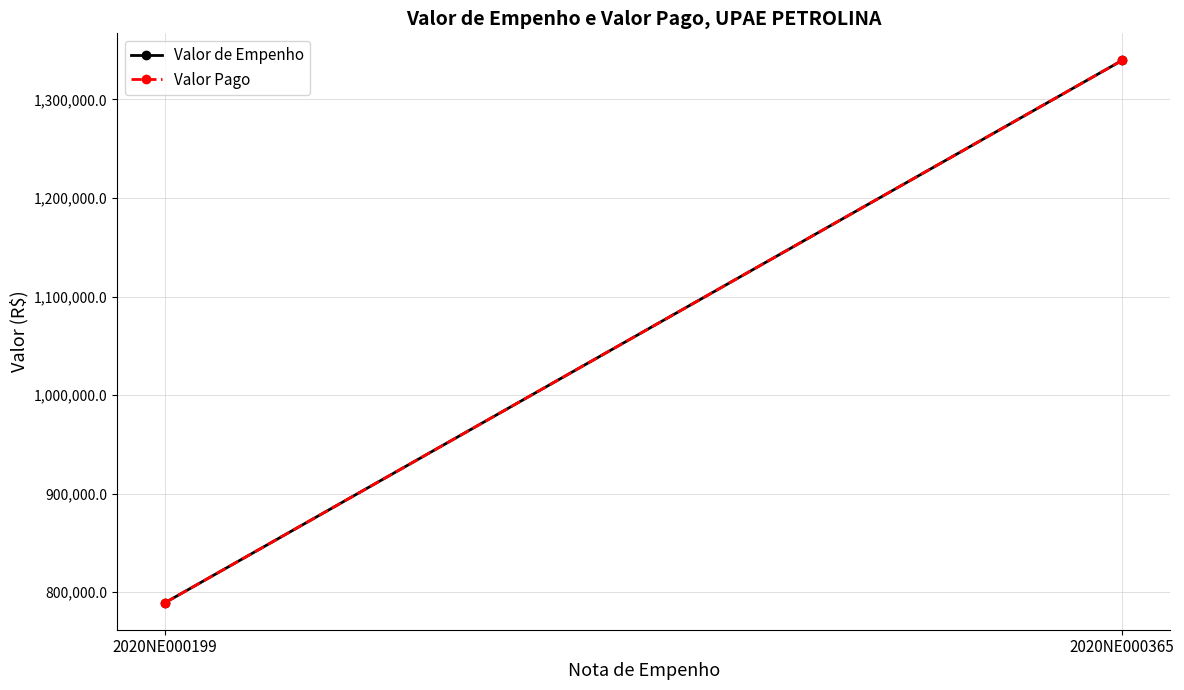

What is the sum of the Valor de Empenho values at 2020NE000365 and 2020NE000199?

2129074.5